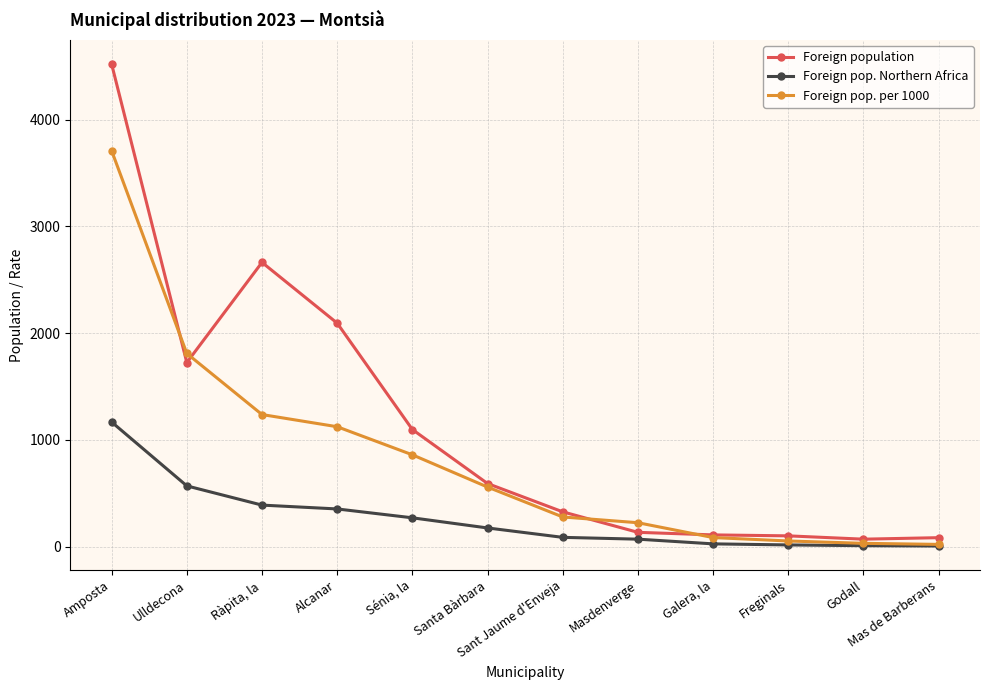

The value of Foreign pop. per 1000 at Alcanar is 1676. True or false?

False